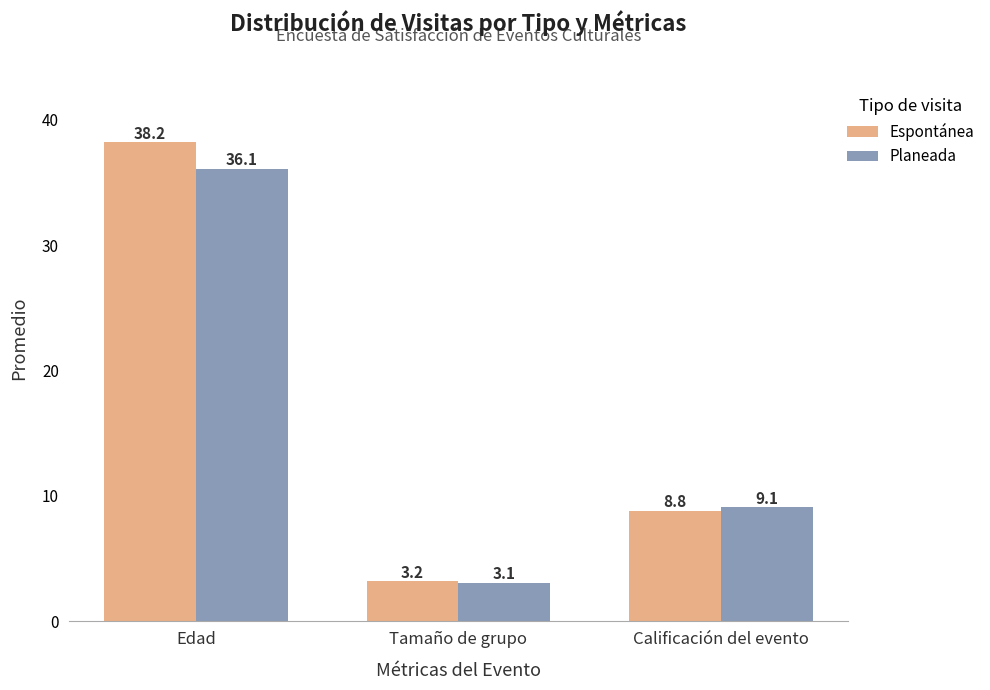

What is the lowest value of the Planeada series?

3.1